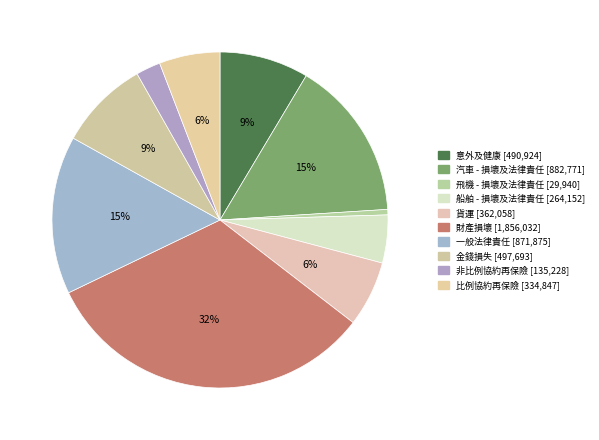

How many slices are in this pie chart?

10